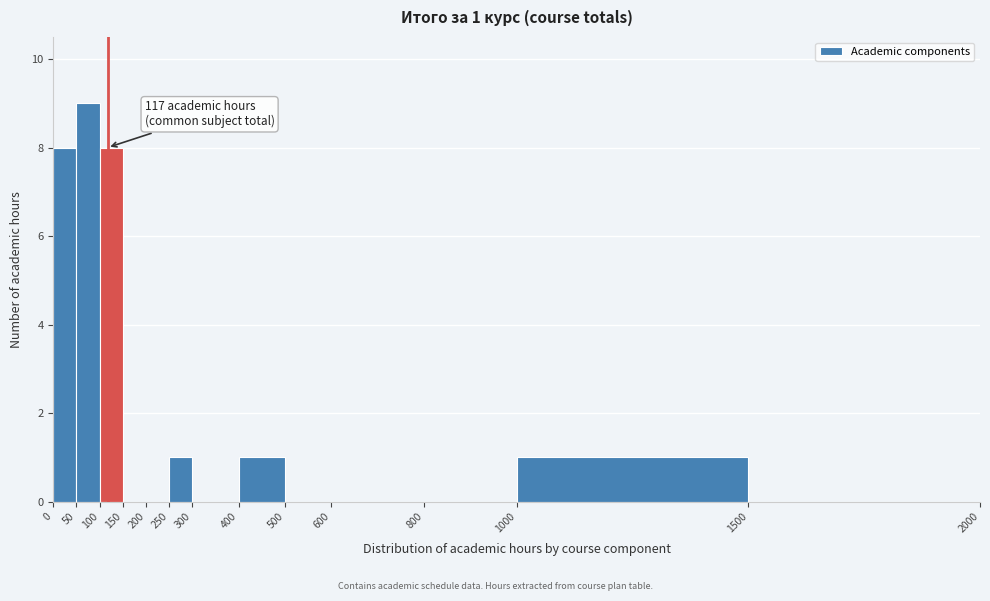

Which range on the x-axis has the tallest bar?

50 to 100